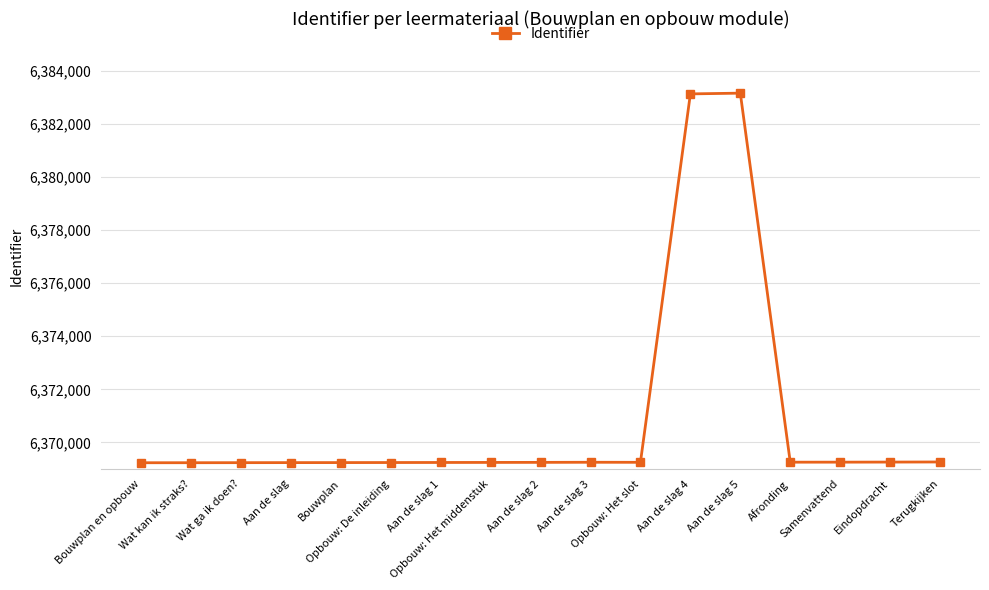

The chart shows a value of 11360937 at Eindopdracht. True or false?

False